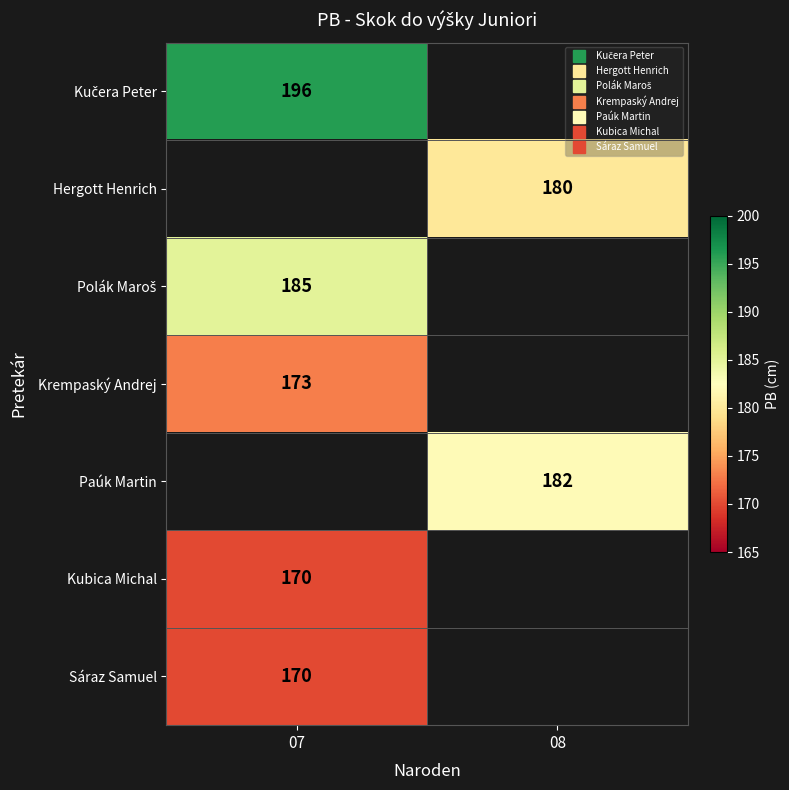

How many categories are shown in the chart?

2